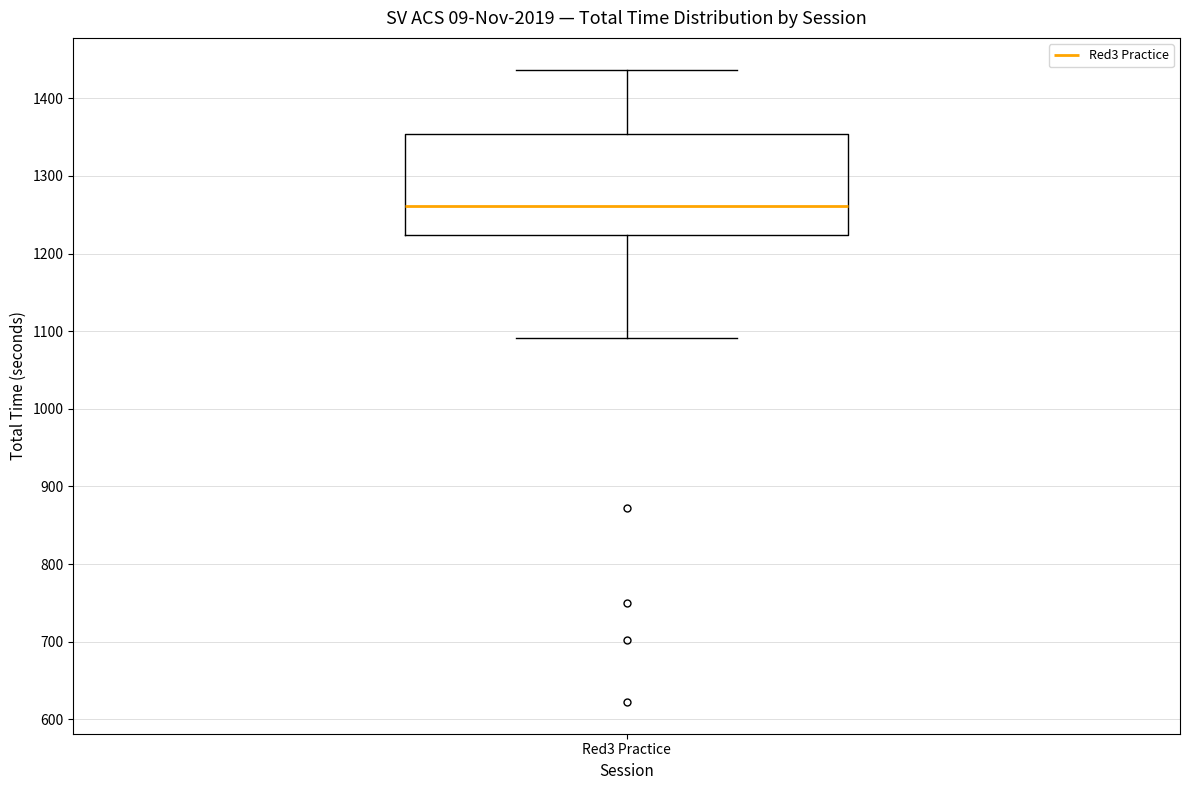

Read this box plot against the y-axis: the position of the median line, the range covered by the box, and the ends of both whiskers. The values are not printed on the chart, so give them approximately, as read against the axis.

median 1260, box 1220 to 1350, whiskers 1090 to 1440